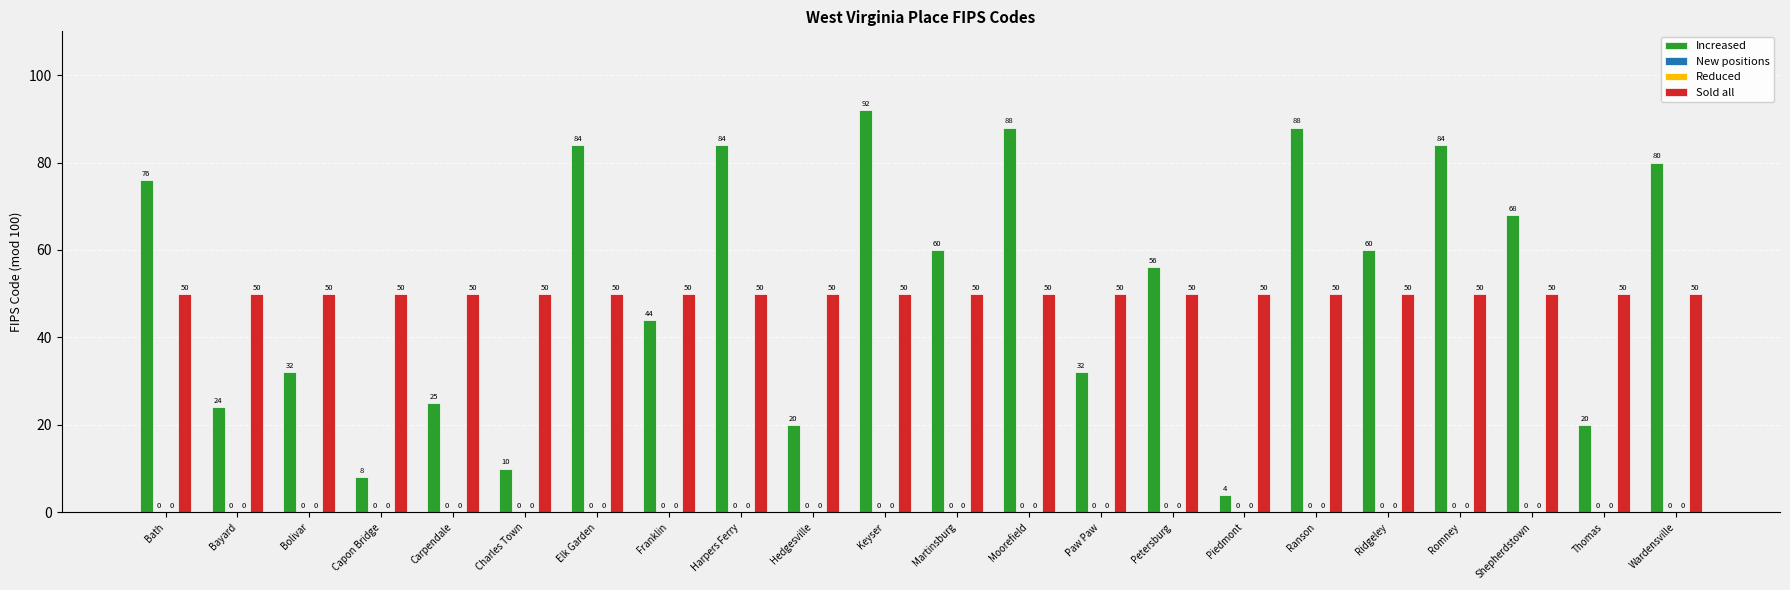

What is the spread (max minus min) of values at Ridgeley?

60